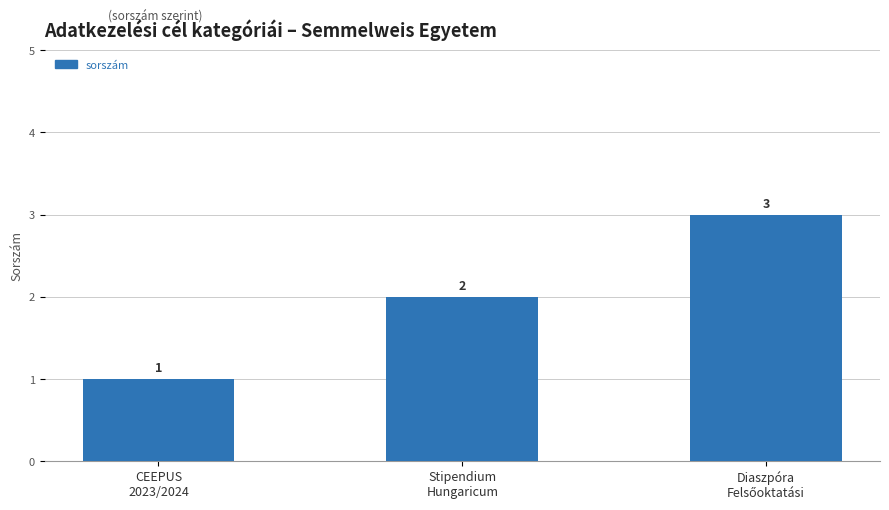

What is the value of the 3rd bar from the left?

3